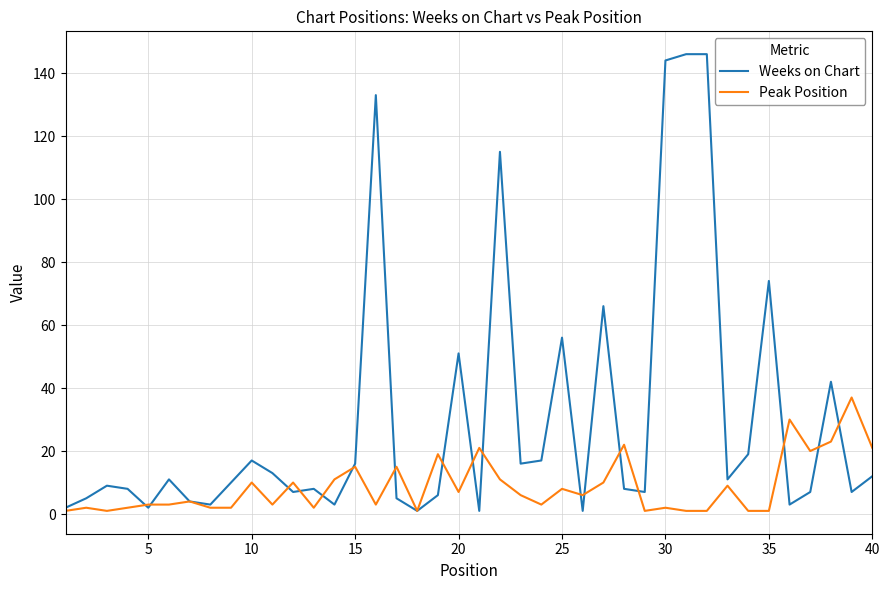

What is the highest value of the Peak Position series?

37